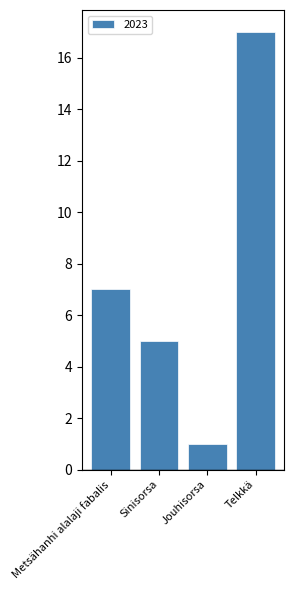

Reading left to right, transcribe all the data shown in this chart.

Metsähanhi alalaji fabalis=7	Sinisorsa=5	Jouhisorsa=1	Telkkä=17